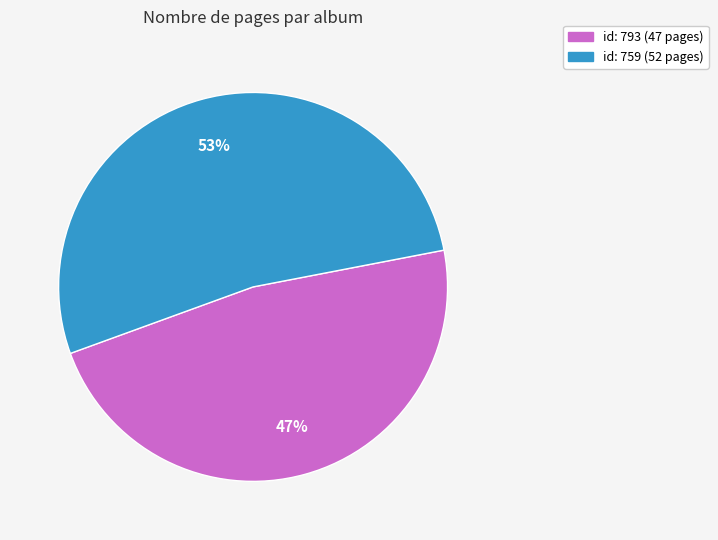

Between id: 793 (47 pages) and id: 759 (52 pages), which is larger?

id: 759 (52 pages)